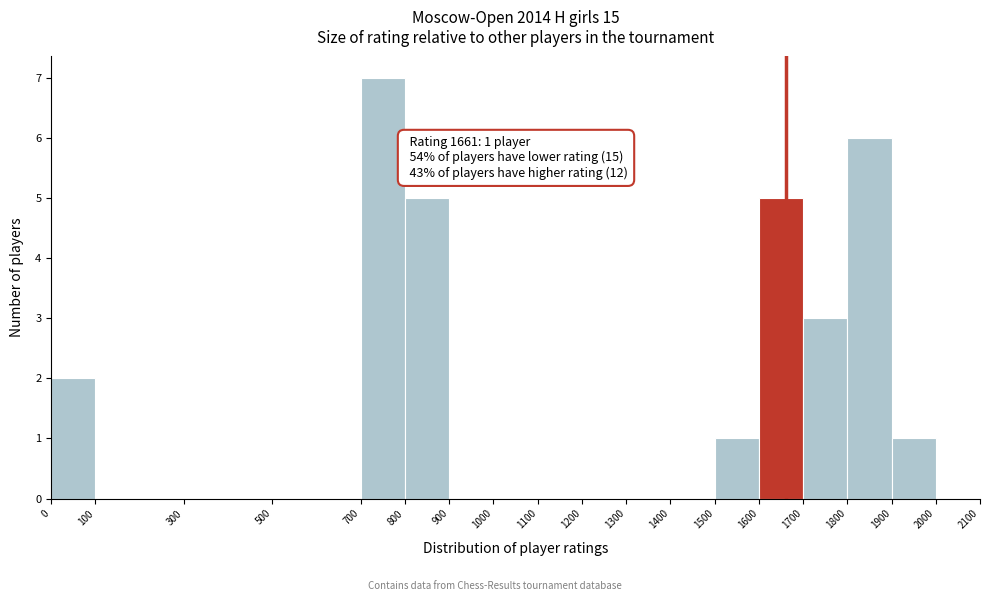

Over which range of the x-axis is the bar tallest?

700 to 800